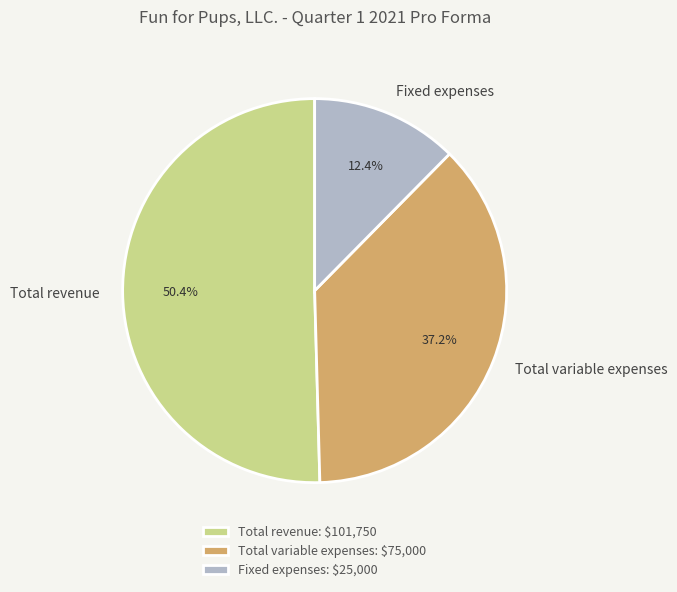

To the nearest percent, what is the combined percentage of Total variable expenses and Total revenue?

88%